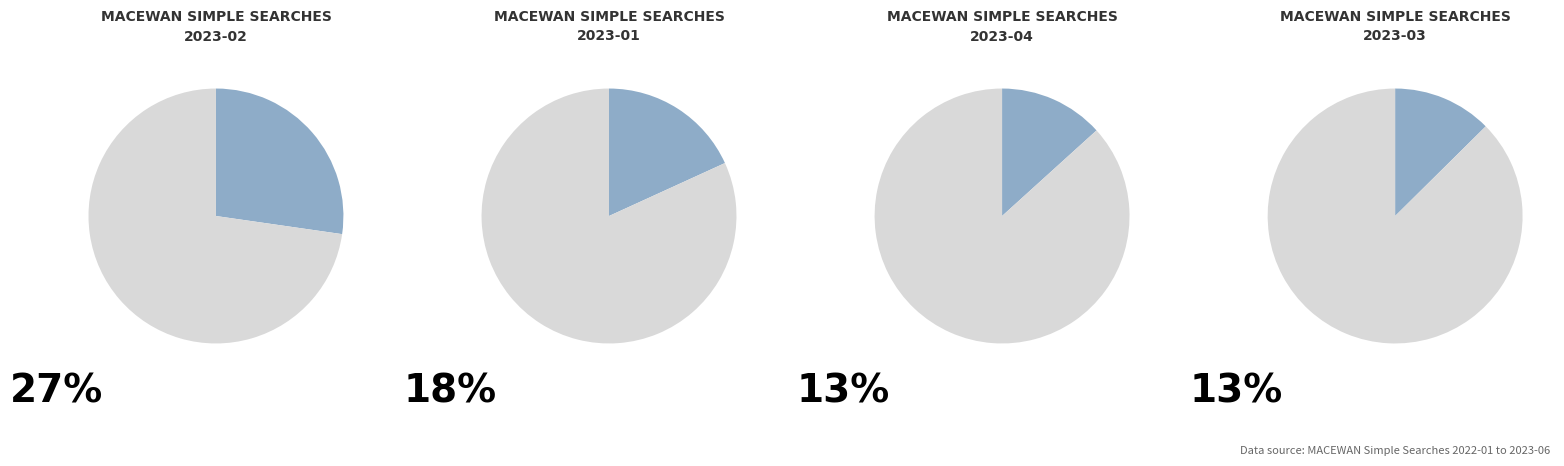

Combined, do 2022-08 and 2022-12 account for over 50%?

No